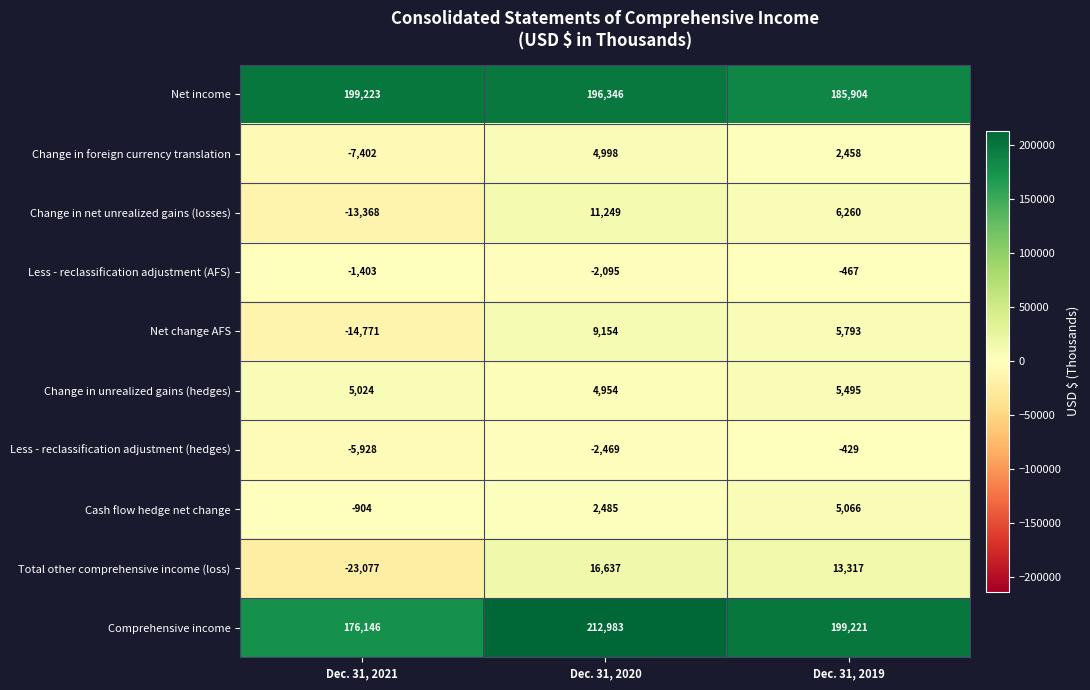

Between Dec. 31, 2021 and Dec. 31, 2019, which series saw the biggest shift?

Total other comprehensive income (loss)